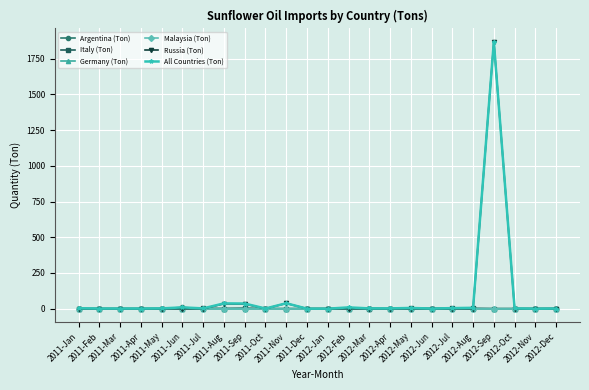

What is the maximum value for Germany (Ton)?

2